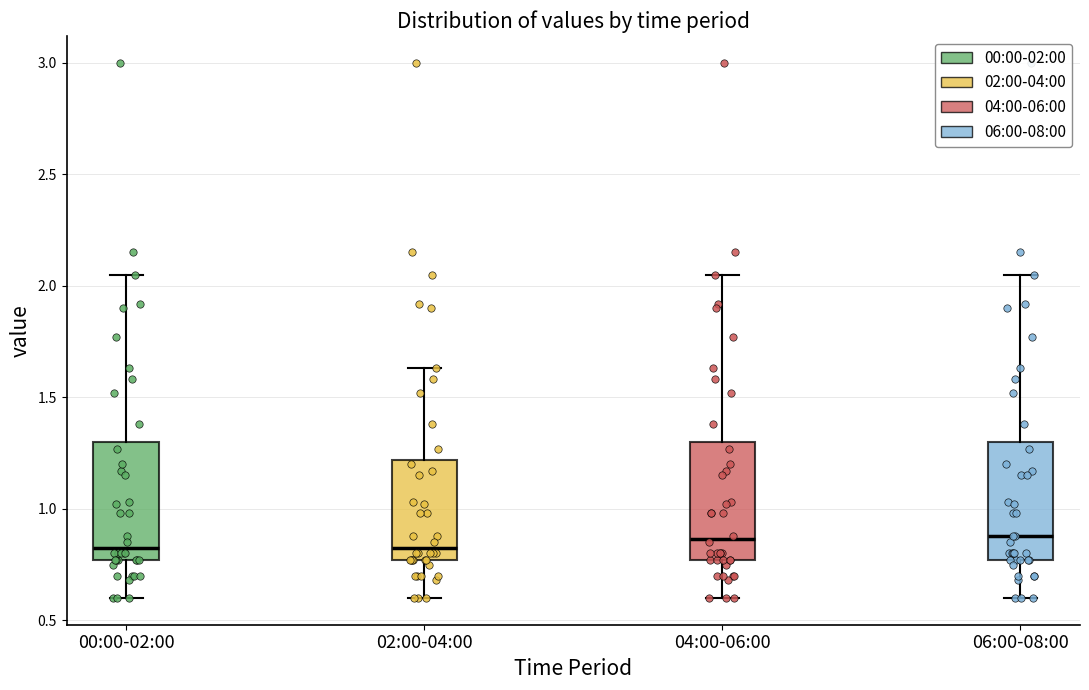

Where is the upper edge of the box for 06:00-08:00 on the y-axis? The values are not printed on the chart, so give them approximately, as read against the axis.

1.30